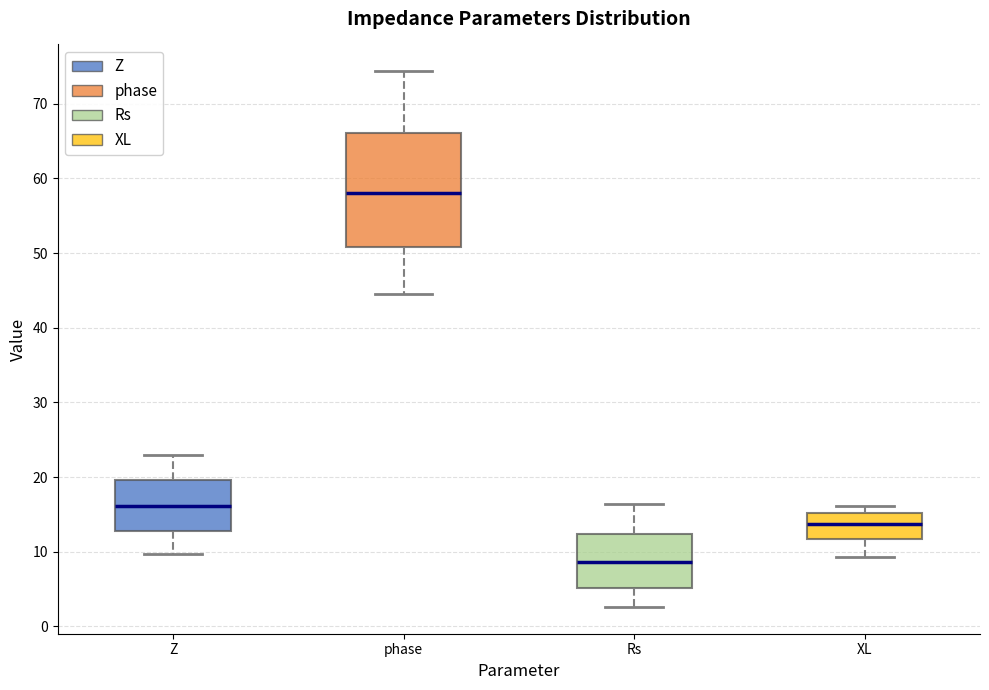

Reading left to right, transcribe this box plot: for each box, give where its median line is, the range the box spans, and where its two whiskers end, as read against the y-axis. The values are not printed on the chart, so give them approximately, as read against the axis.

Z: median 16, box 13 to 20, whiskers 10 to 23
phase: median 58, box 51 to 66, whiskers 45 to 74
Rs: median 9, box 5 to 12, whiskers 3 to 16
XL: median 14, box 12 to 15, whiskers 9 to 16